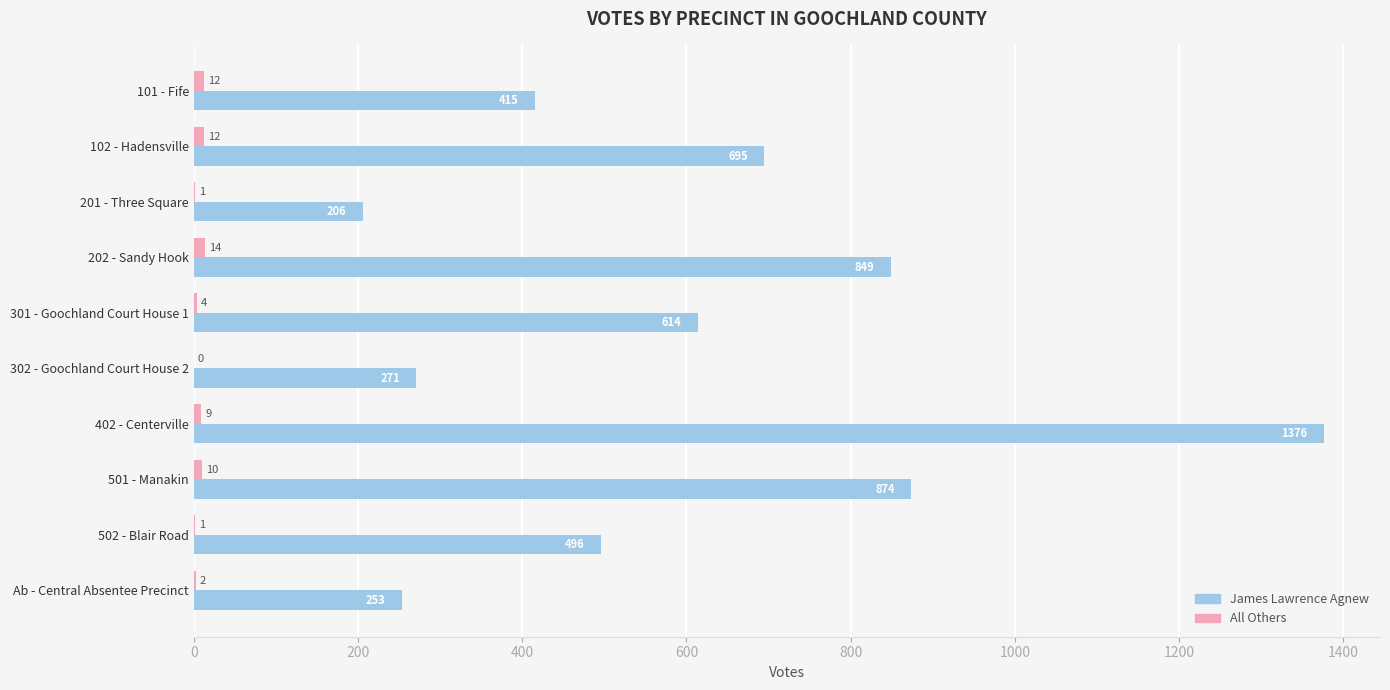

Where is James Lawrence Agnew nearest to the value 791?

202 - Sandy Hook